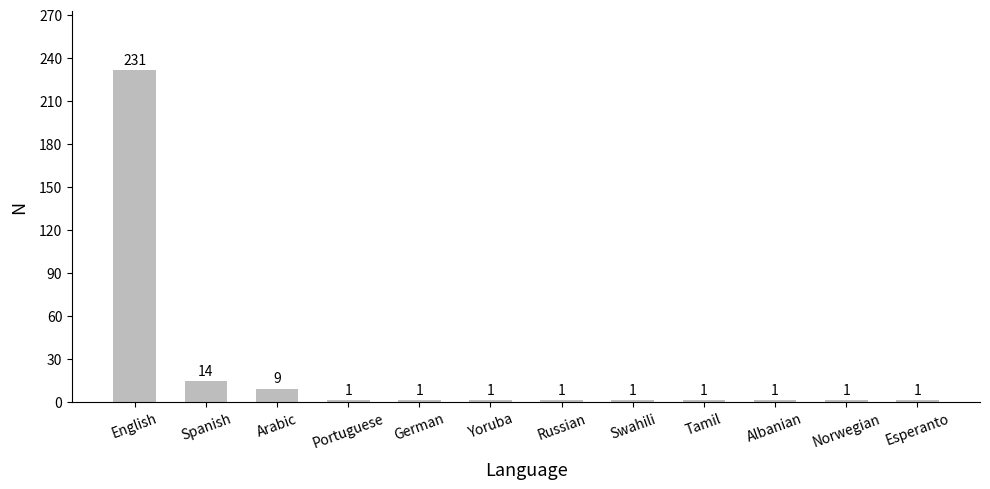

What is the difference between the maximum and minimum values?

230